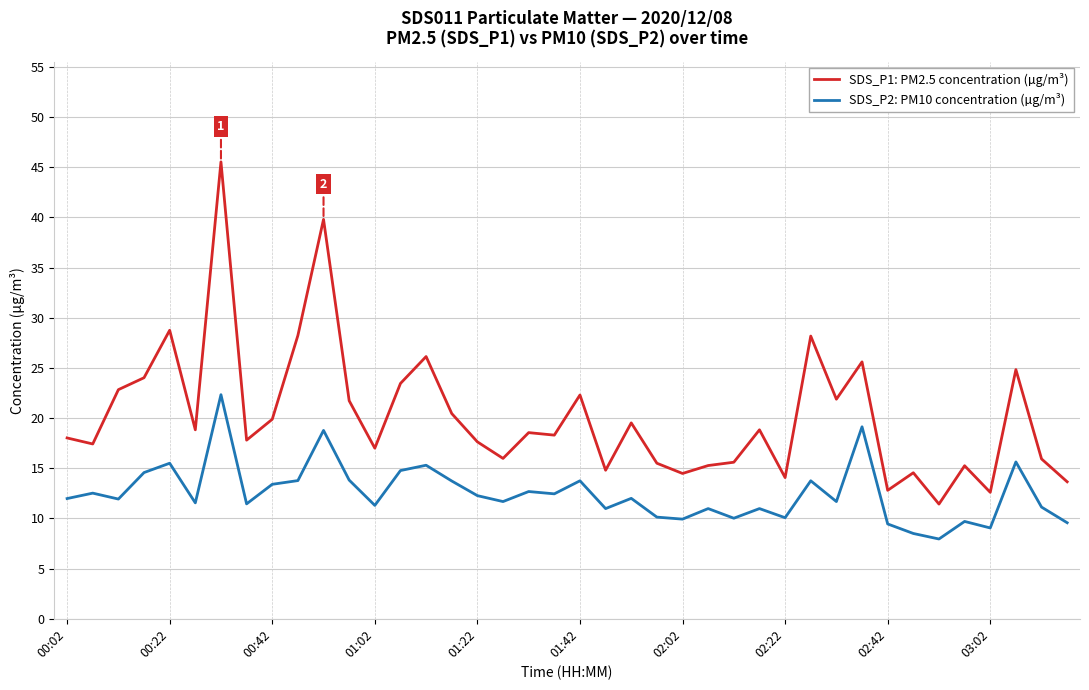

What is the highest value of the SDS_P1: PM2.5 concentration (µg/m³) series?

45.5